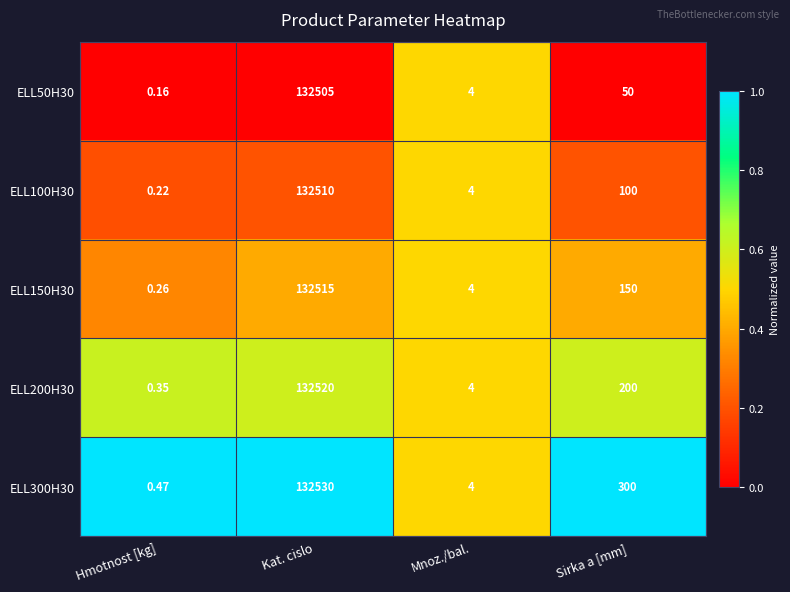

Which series has the largest total across all categories?

ELL300H30